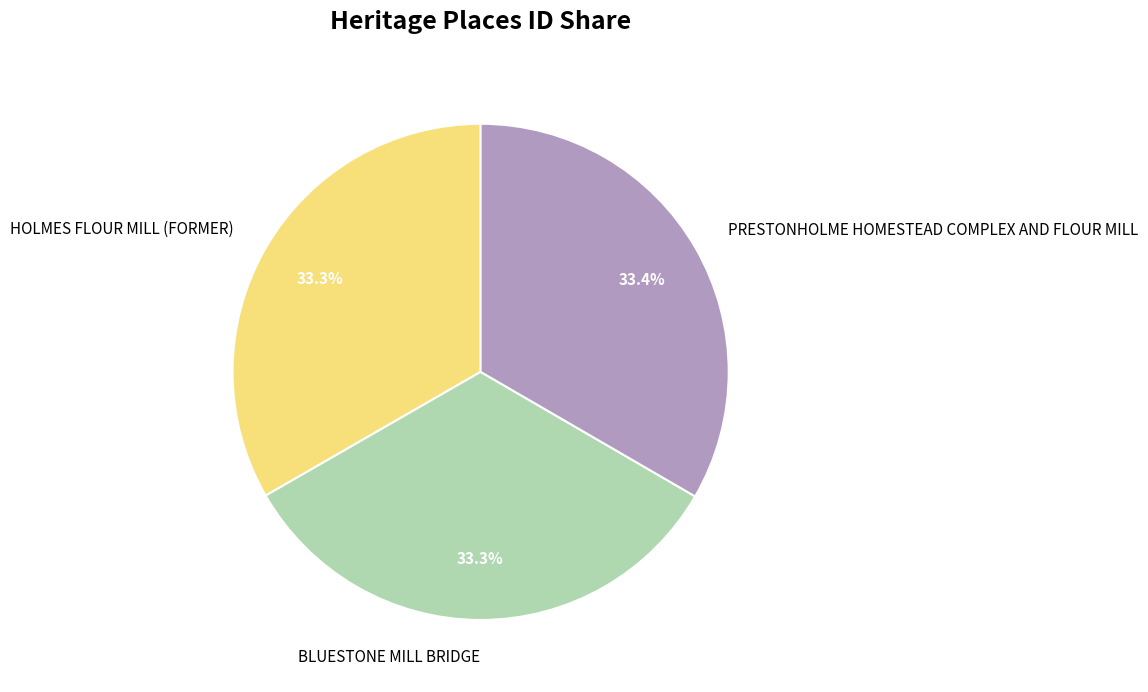

Approximately how many times larger is the value at BLUESTONE MILL BRIDGE compared to HOLMES FLOUR MILL (FORMER)?

1.0